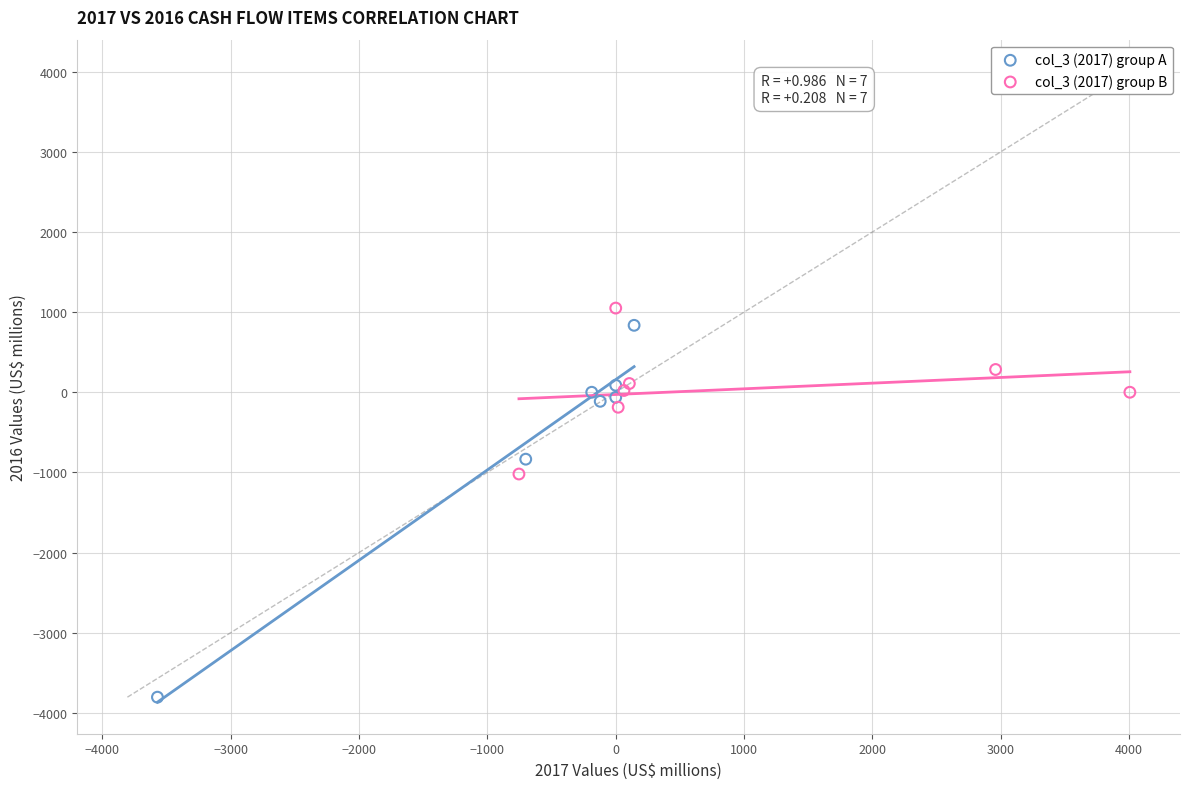

What are all the series names shown in the legend?

col_3 (2017) group A, col_3 (2017) group B